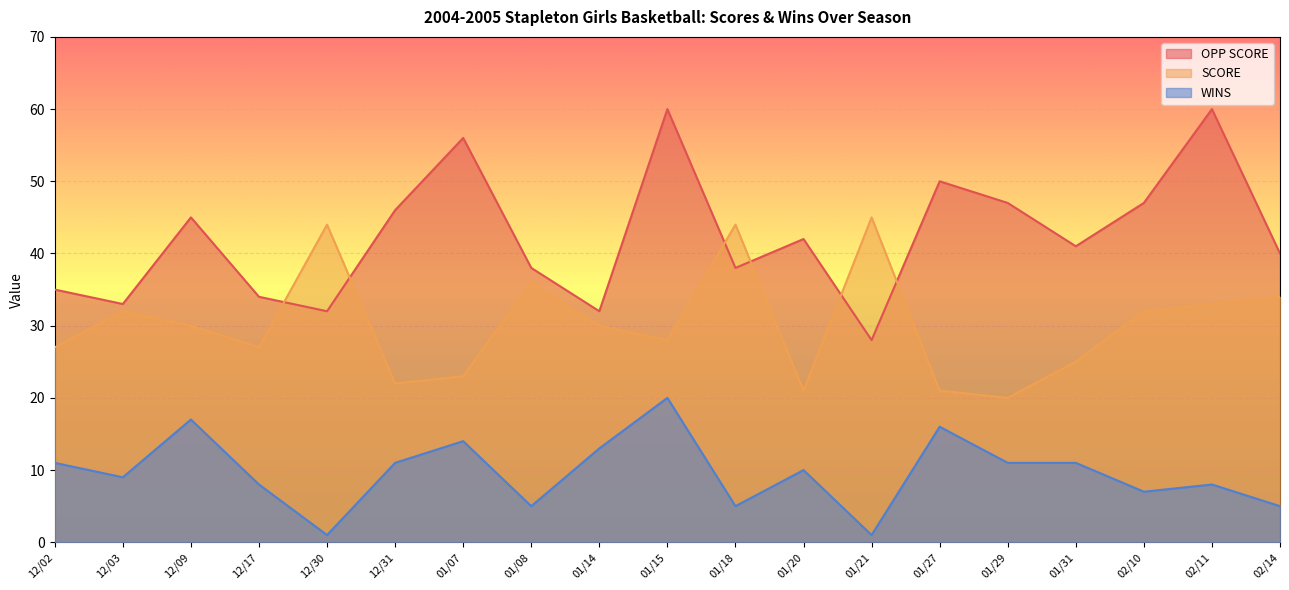

True or false: OPP SCORE and SCORE intersect in this chart.

True